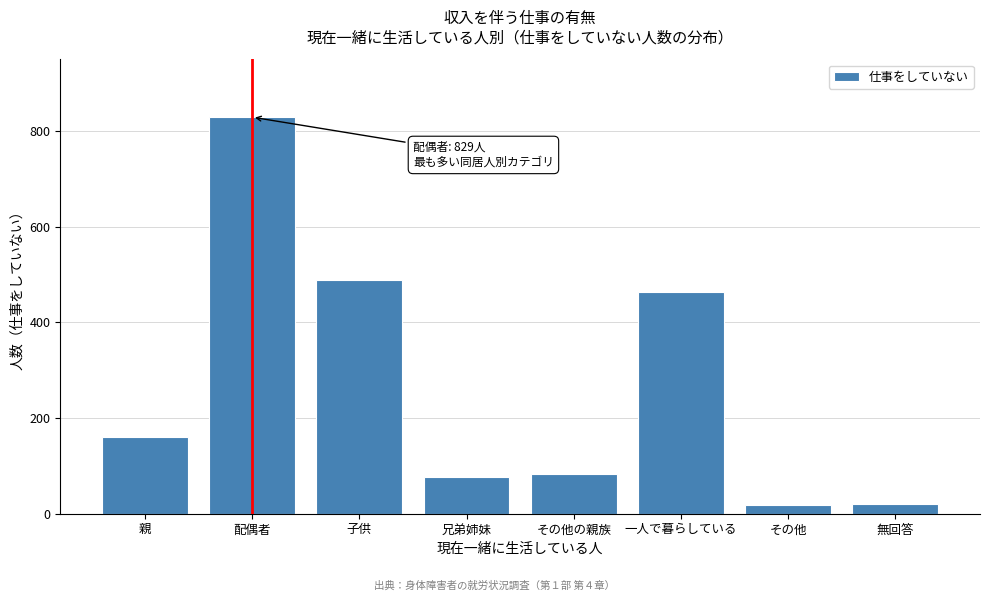

What is the maximum value shown in the chart?

829